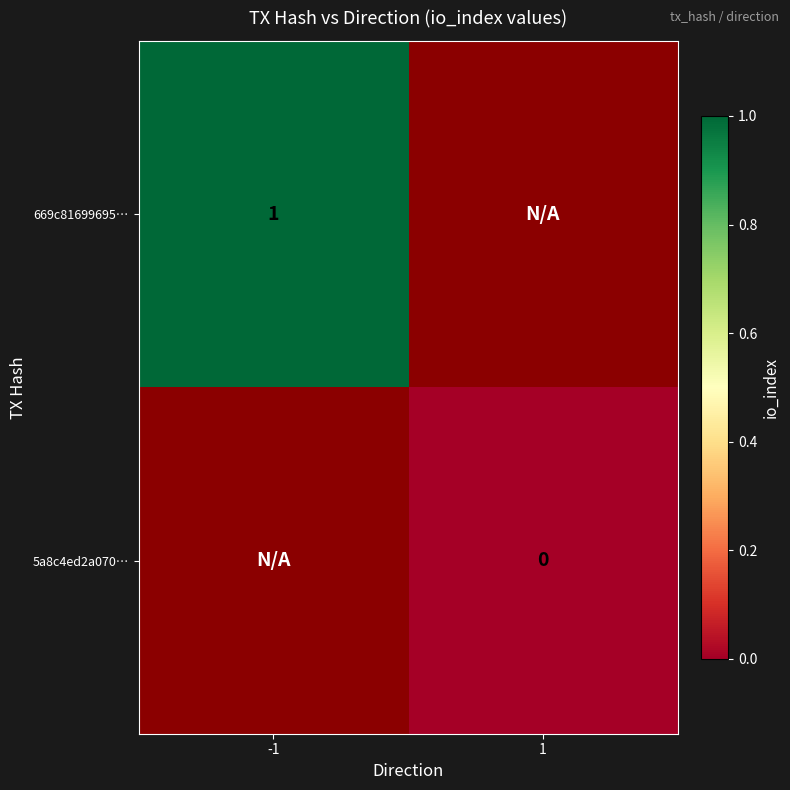

At how many categories does at least one series exceed 0?

1